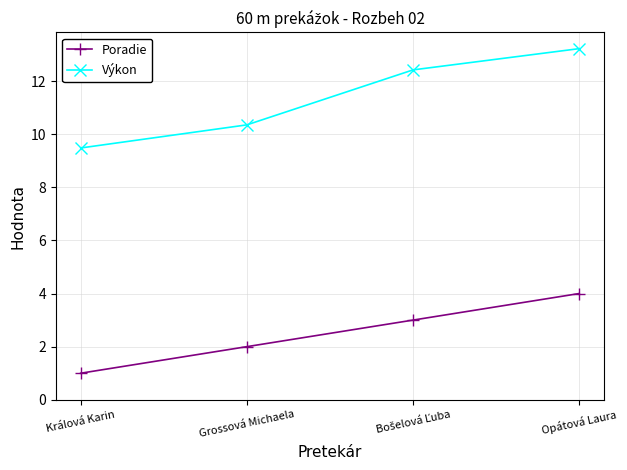

What is the value of the Výkon point at the 4th from the left?

13.2